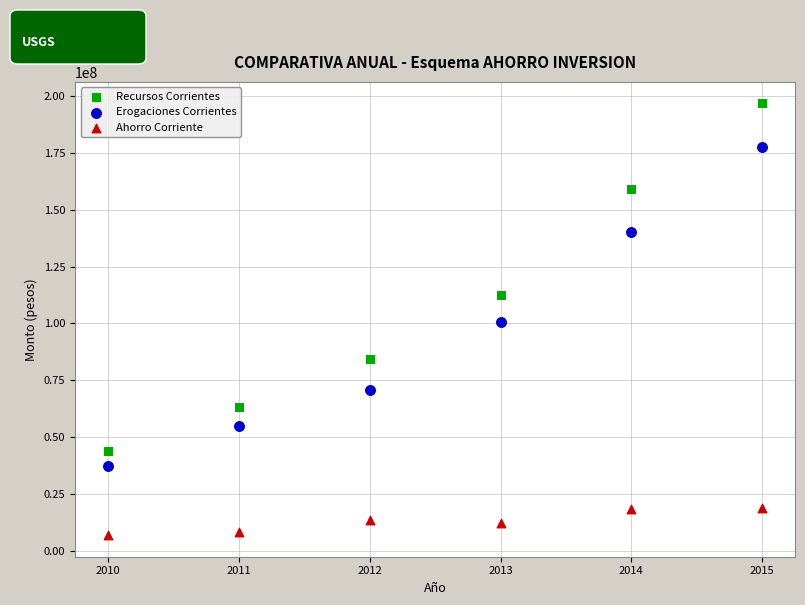

Which series contains the highest Y value?

Recursos Corrientes